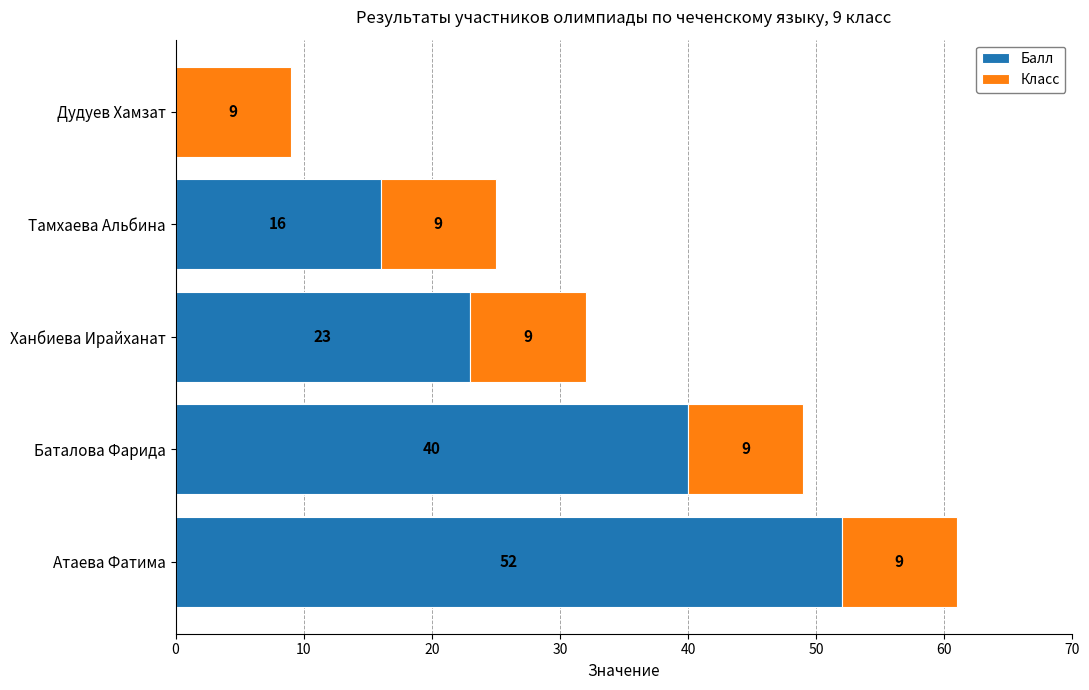

What is the total value across all series at Тамхаева Альбина?

25